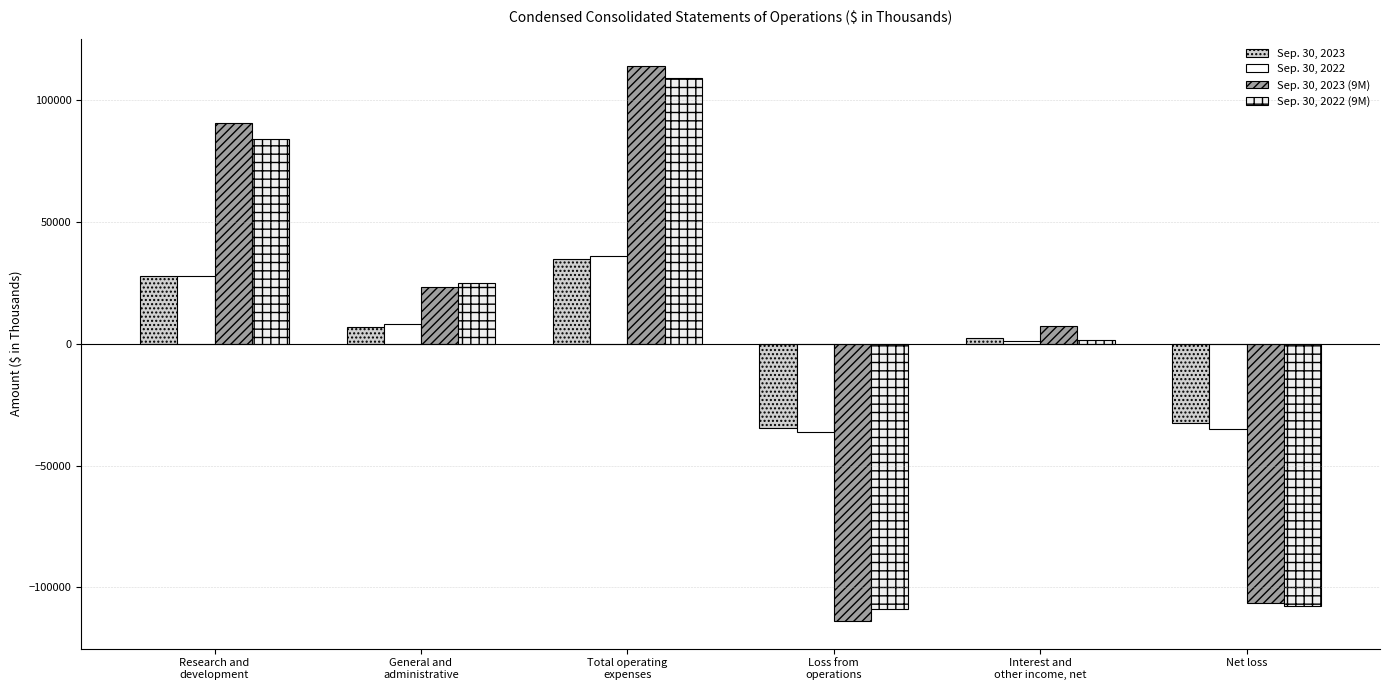

What is the label of the 5th bar from the right?

General and
administrative